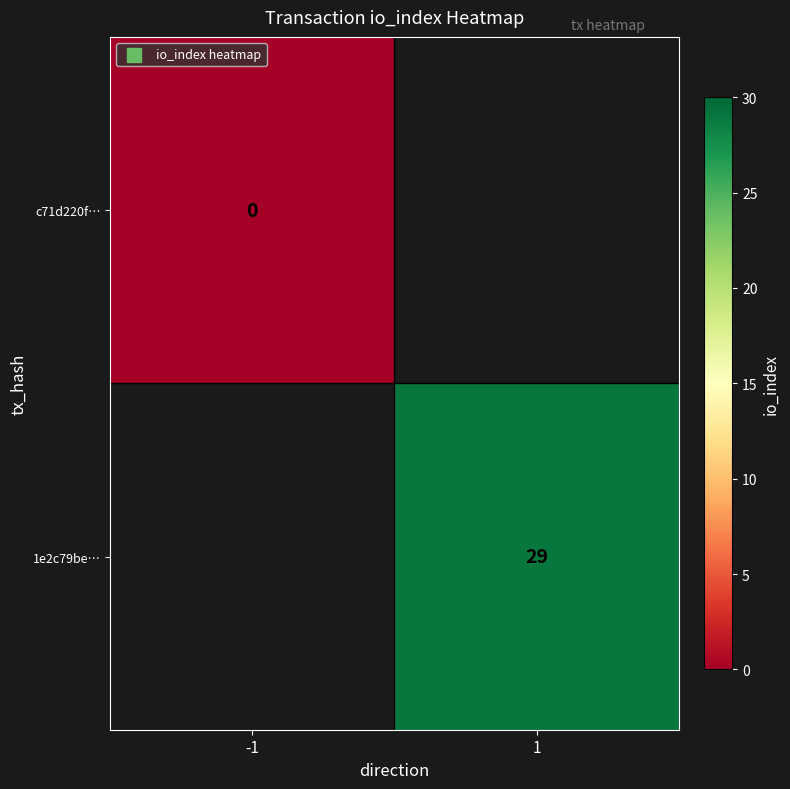

The 1e2c79be… series shows 47 at 1. True or false?

False